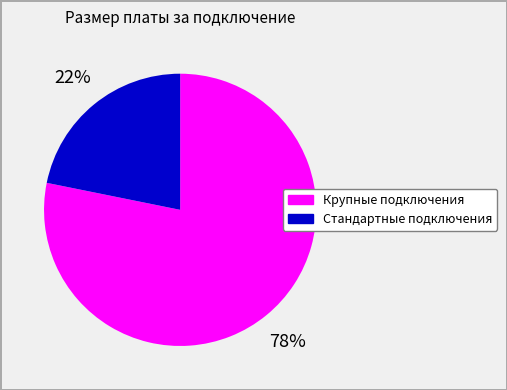

To the nearest percent, what is the average slice percentage?

50%